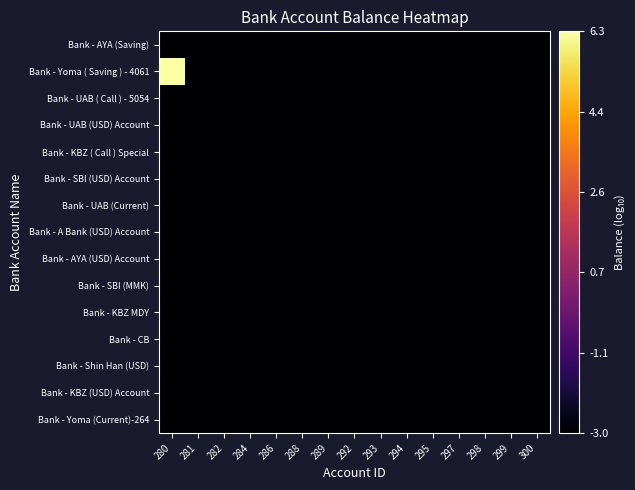

What is the greatest value displayed?

6.3